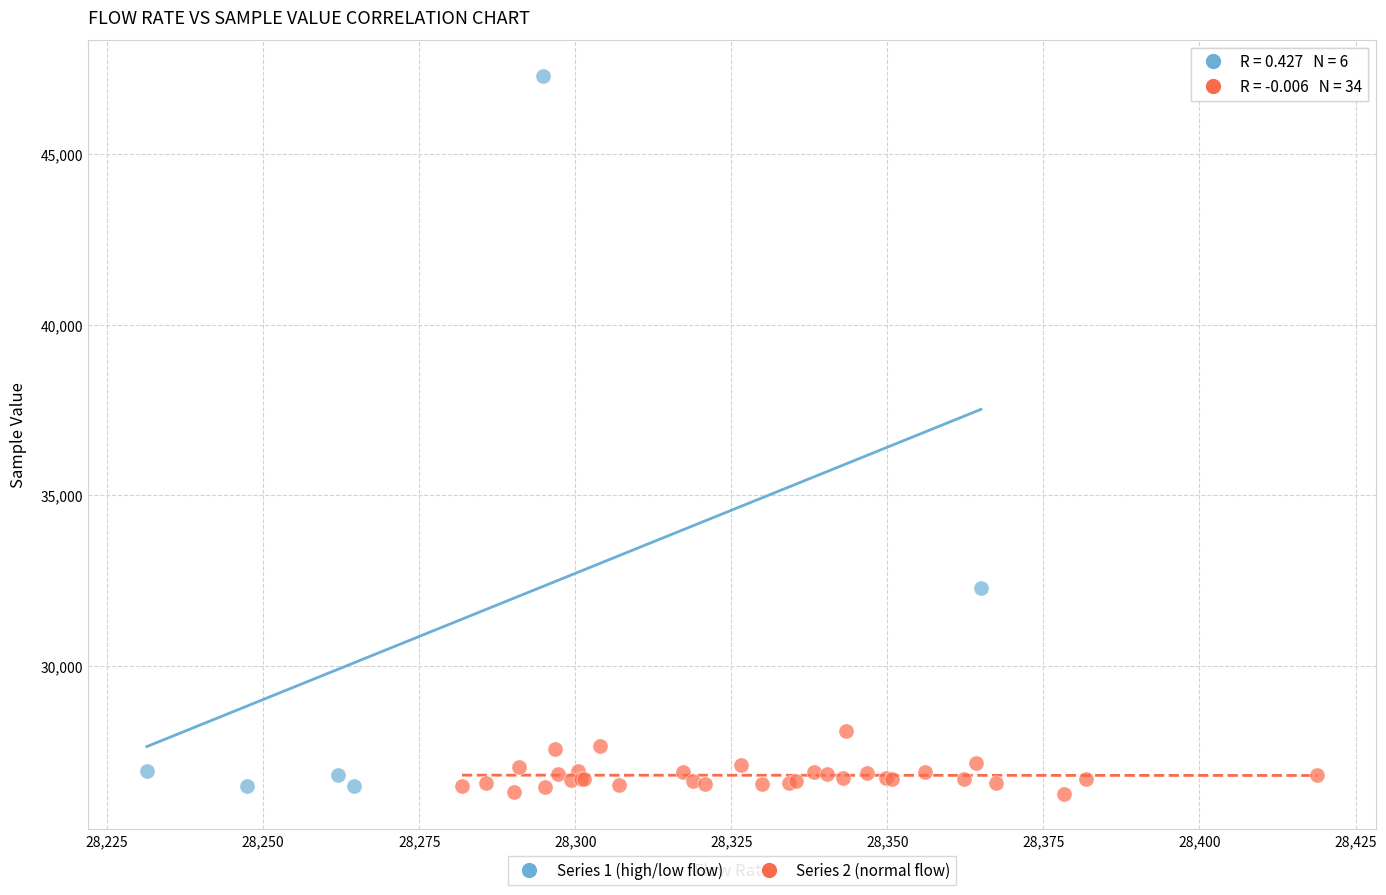

Which series has the largest Y range (max minus min)?

Series 1 (high/low flow)